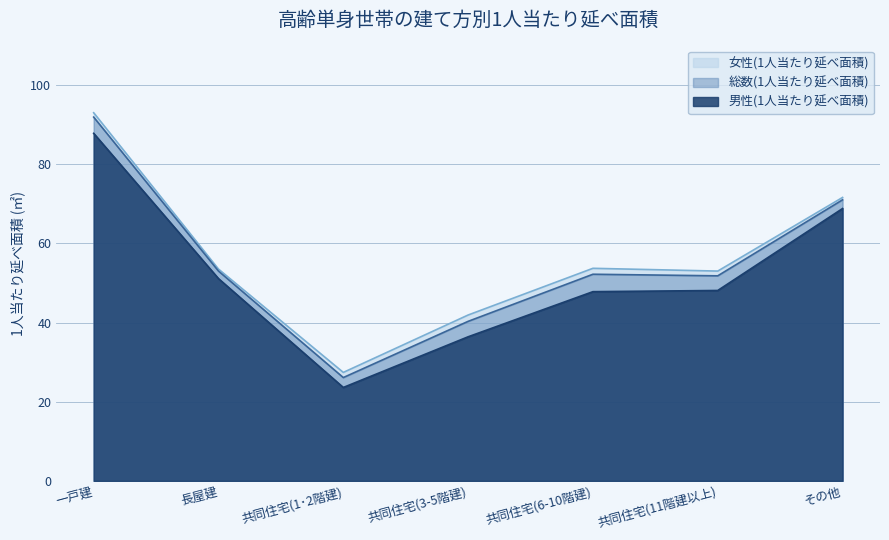

True or false: 男性(1人当たり延べ面積) and 女性(1人当たり延べ面積) cross at least once.

False